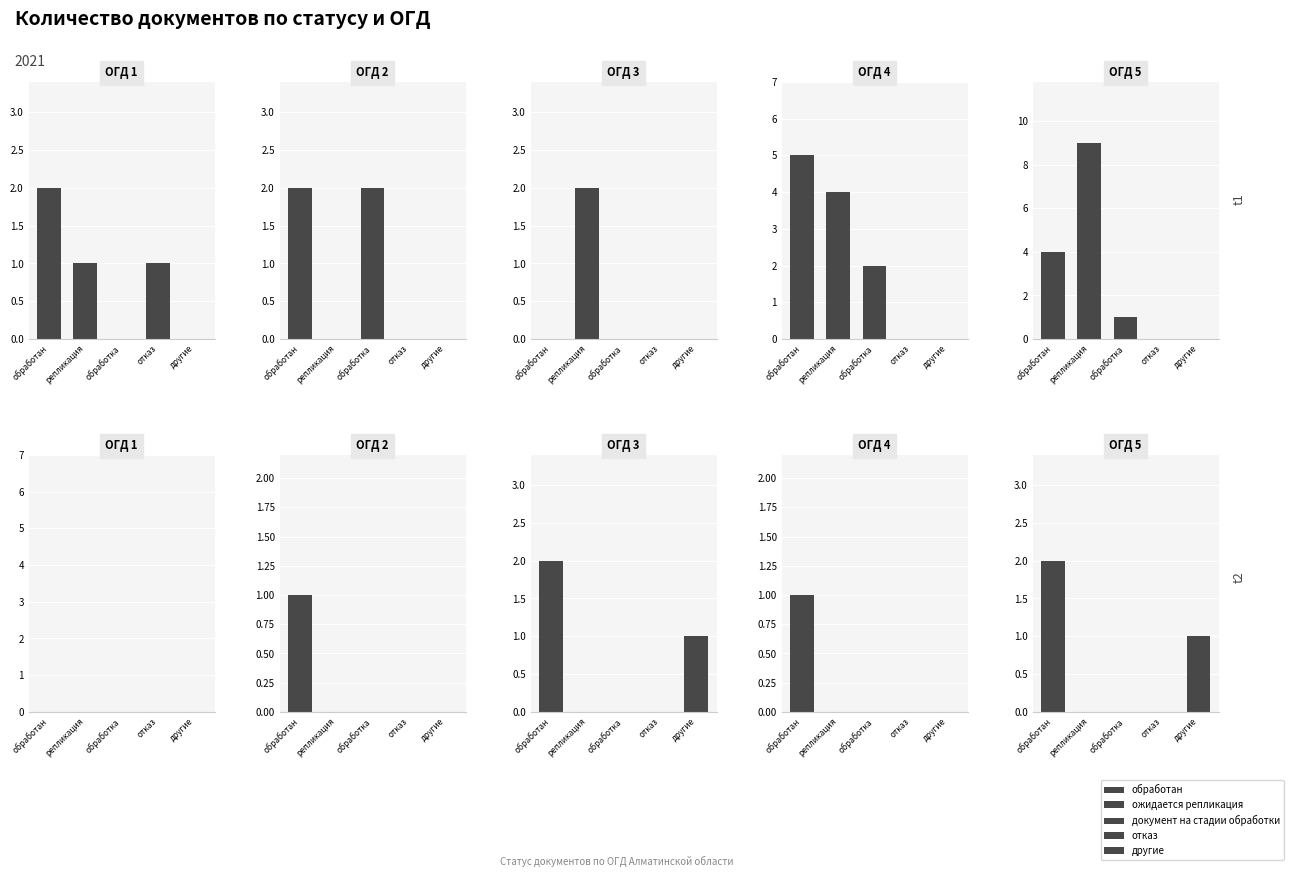

What is the difference between the second highest and minimum values in the ожидается репликация series?

4